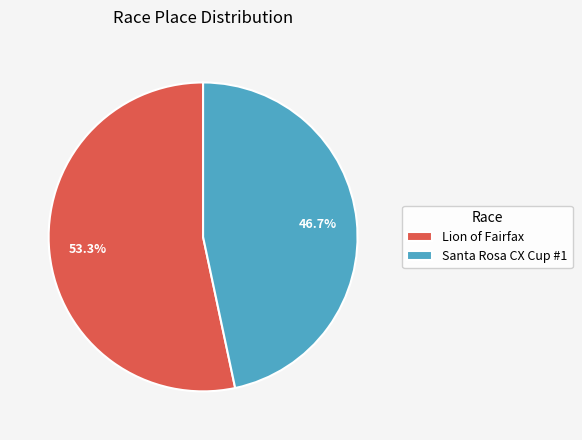

What is the ratio of the value at Lion of Fairfax to the value at Santa Rosa CX Cup #1?

1.1